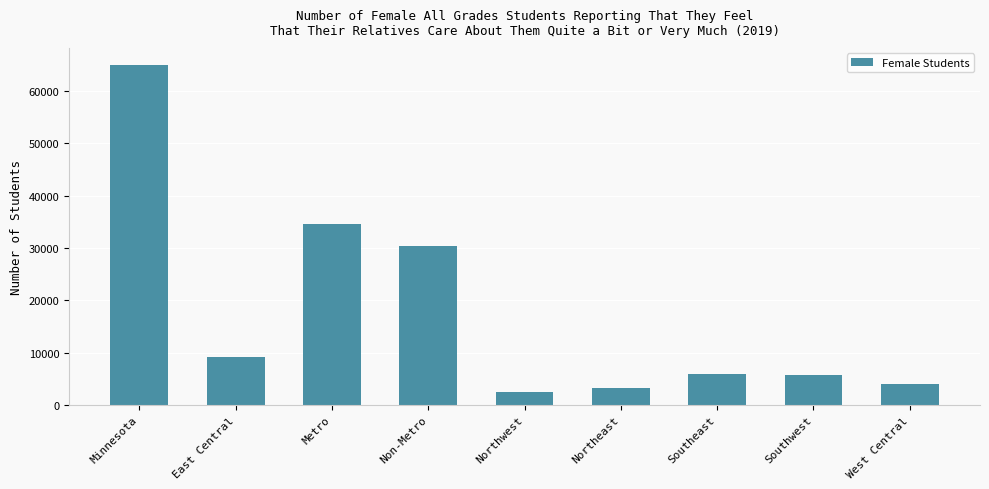

What is the value of the 9th bar from the left?

3944